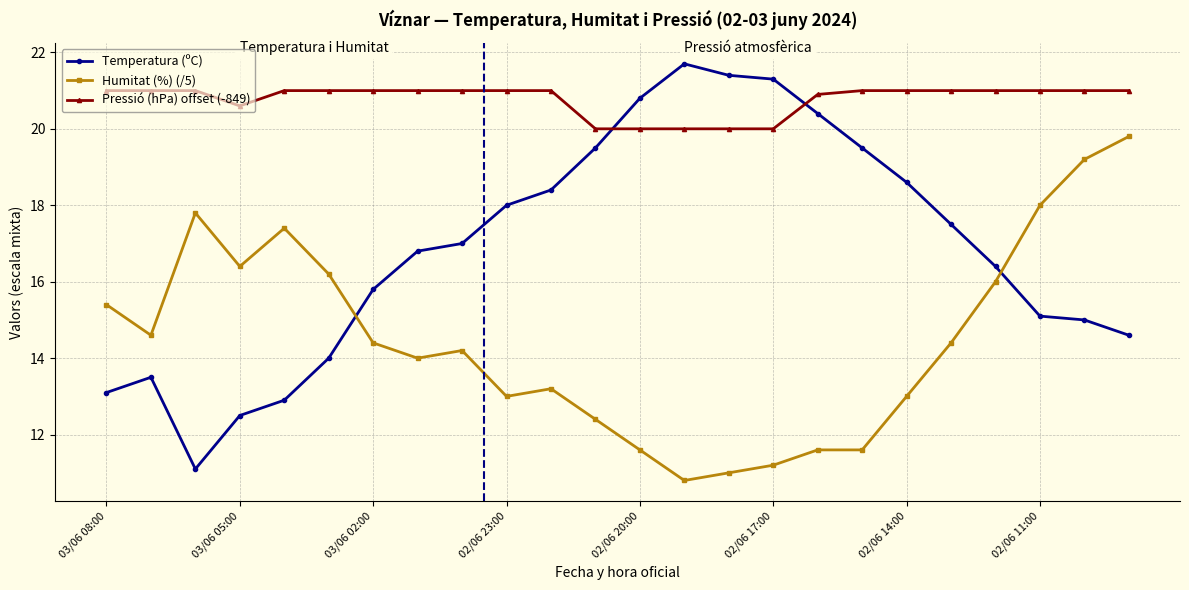

What is the minimum value shown in the chart?

10.8